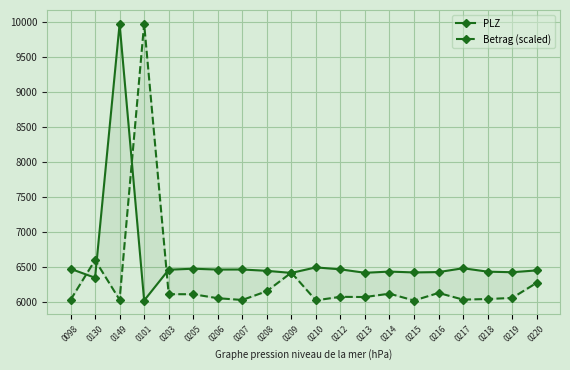

True or false: Betrag (scaled) has a value of 6056.9 at 0219.

True